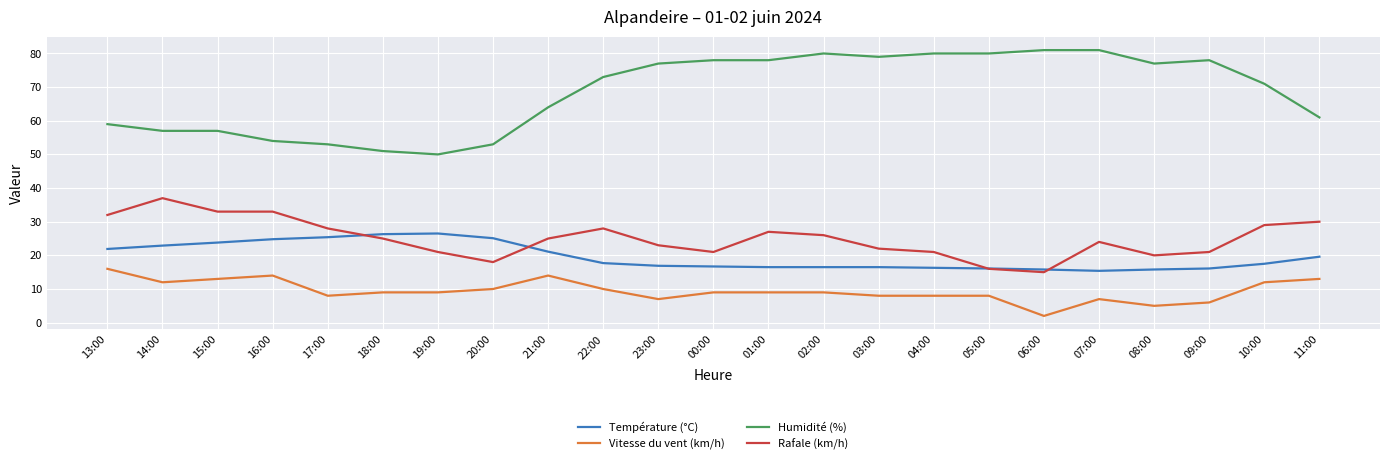

What position from the left is 04:00?

16